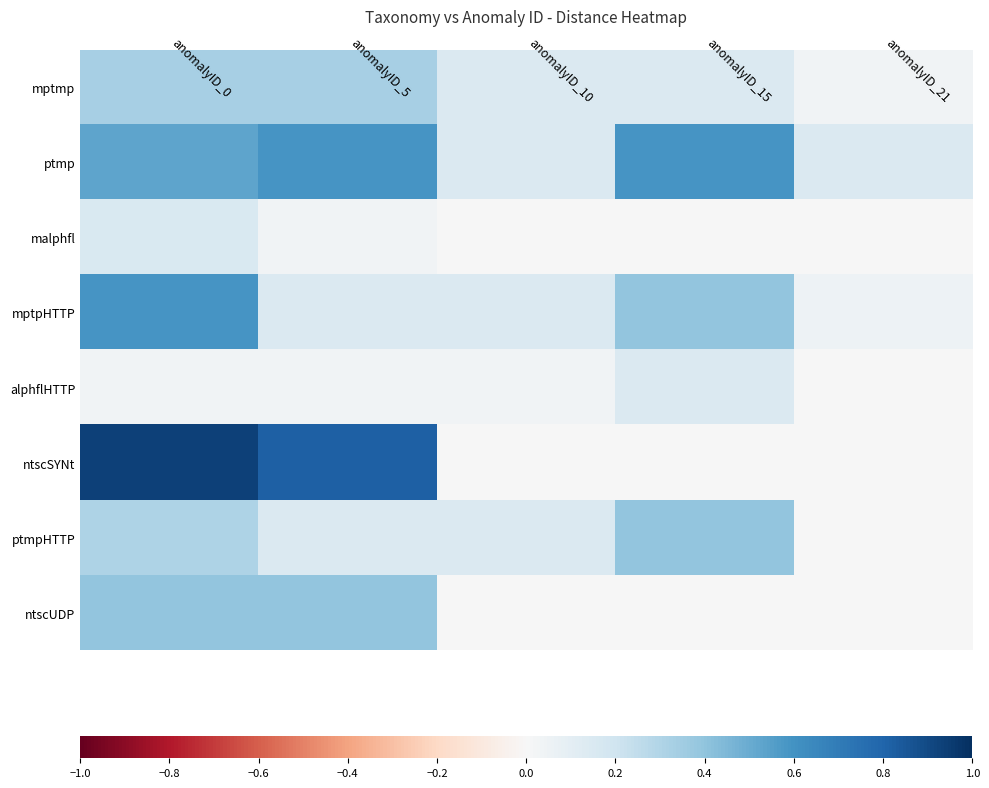

List the series in order of their peak value, highest first.

ntscSYNt, ptmp, mptpHTTP, ptmpHTTP, ntscUDP, mptmp, malphfl, alphflHTTP